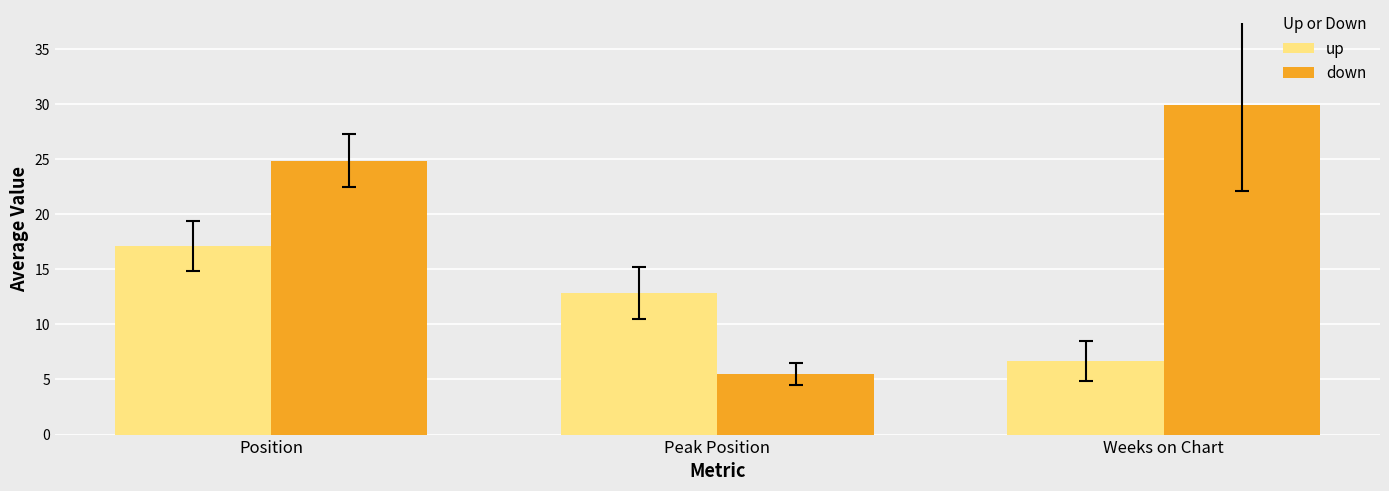

Reading left to right, list all the values displayed in this chart.

up: 17.1	12.9	6.6
down: 24.9	5.5	29.9